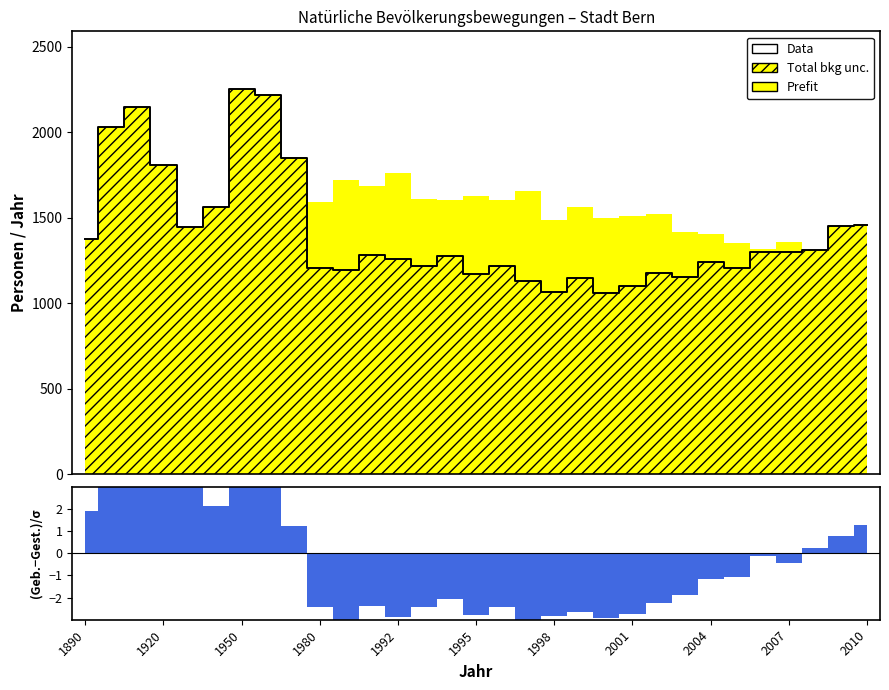

How many lines are shown in the chart?

1